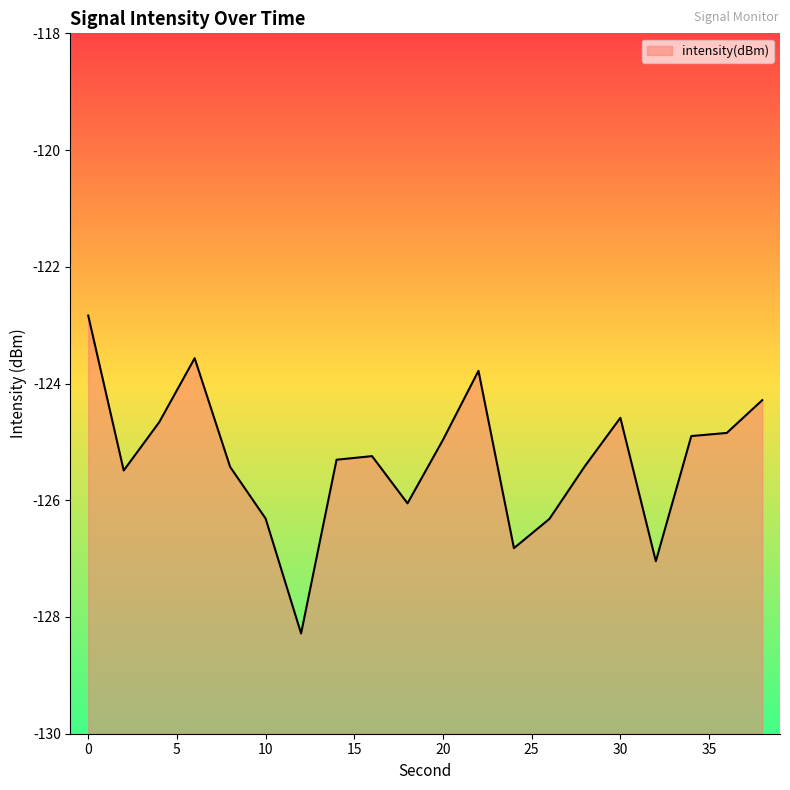

What is the value of the 17th point from the left?

-127.0